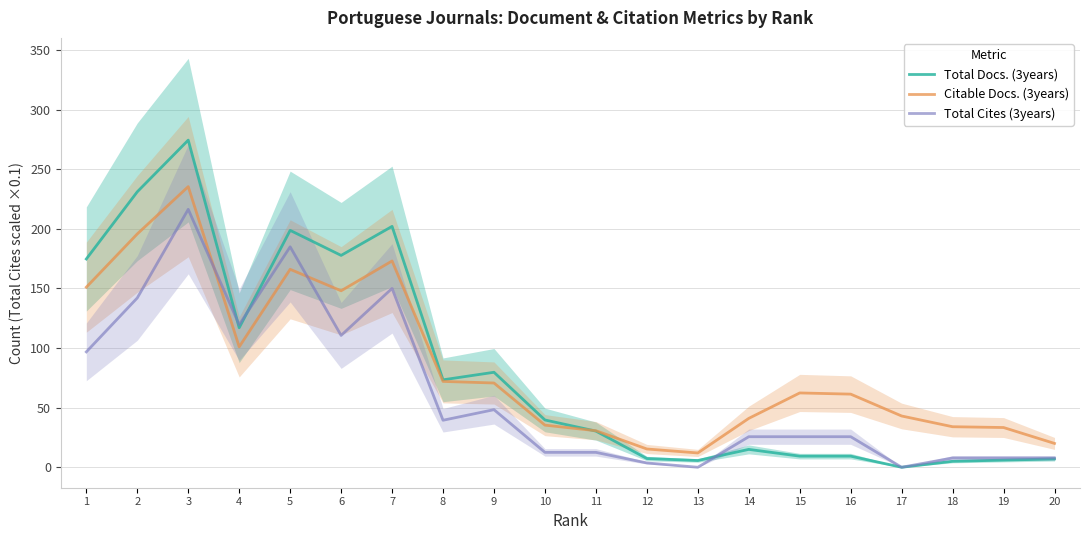

Which category has the lowest value in the Total Cites (3years) series?

13